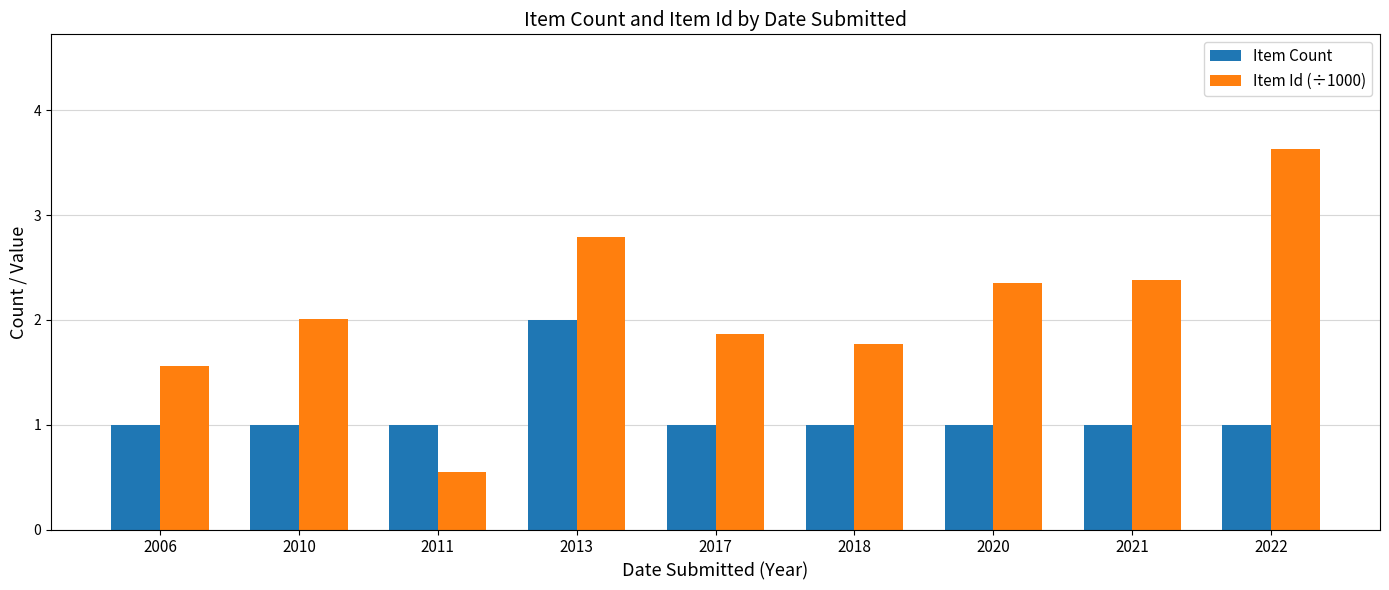

How many data points does each series have?

9